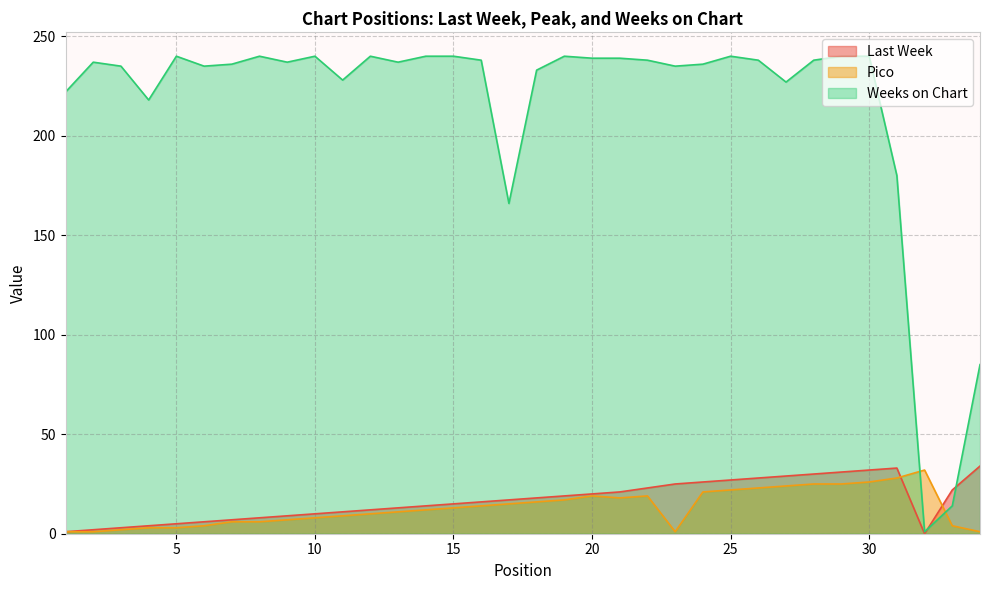

Is it true that Weeks on Chart equals 367 at 9?

False